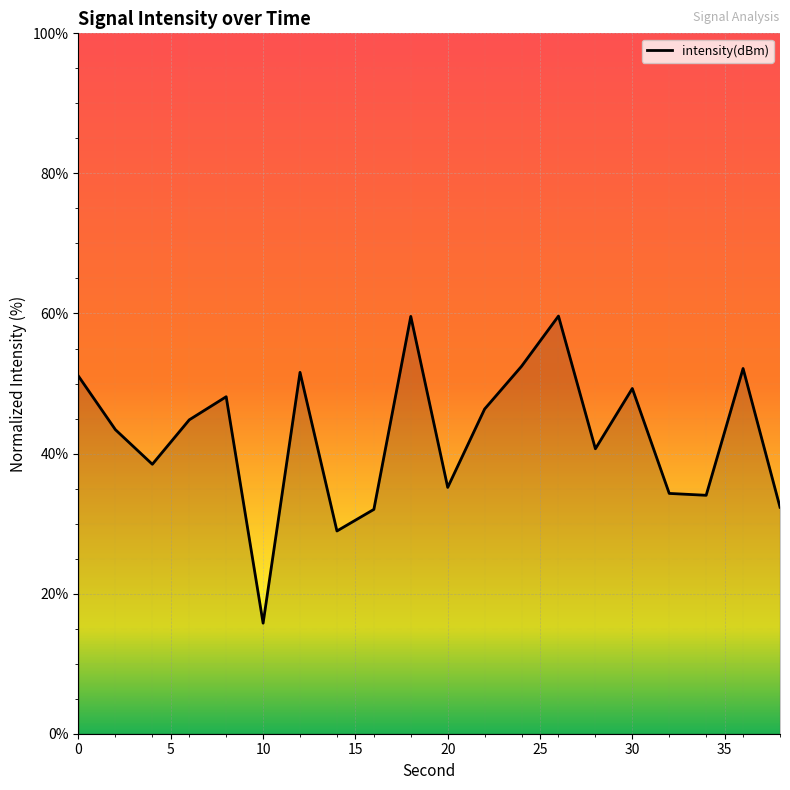

What is the maximum value shown in the chart?

59.6